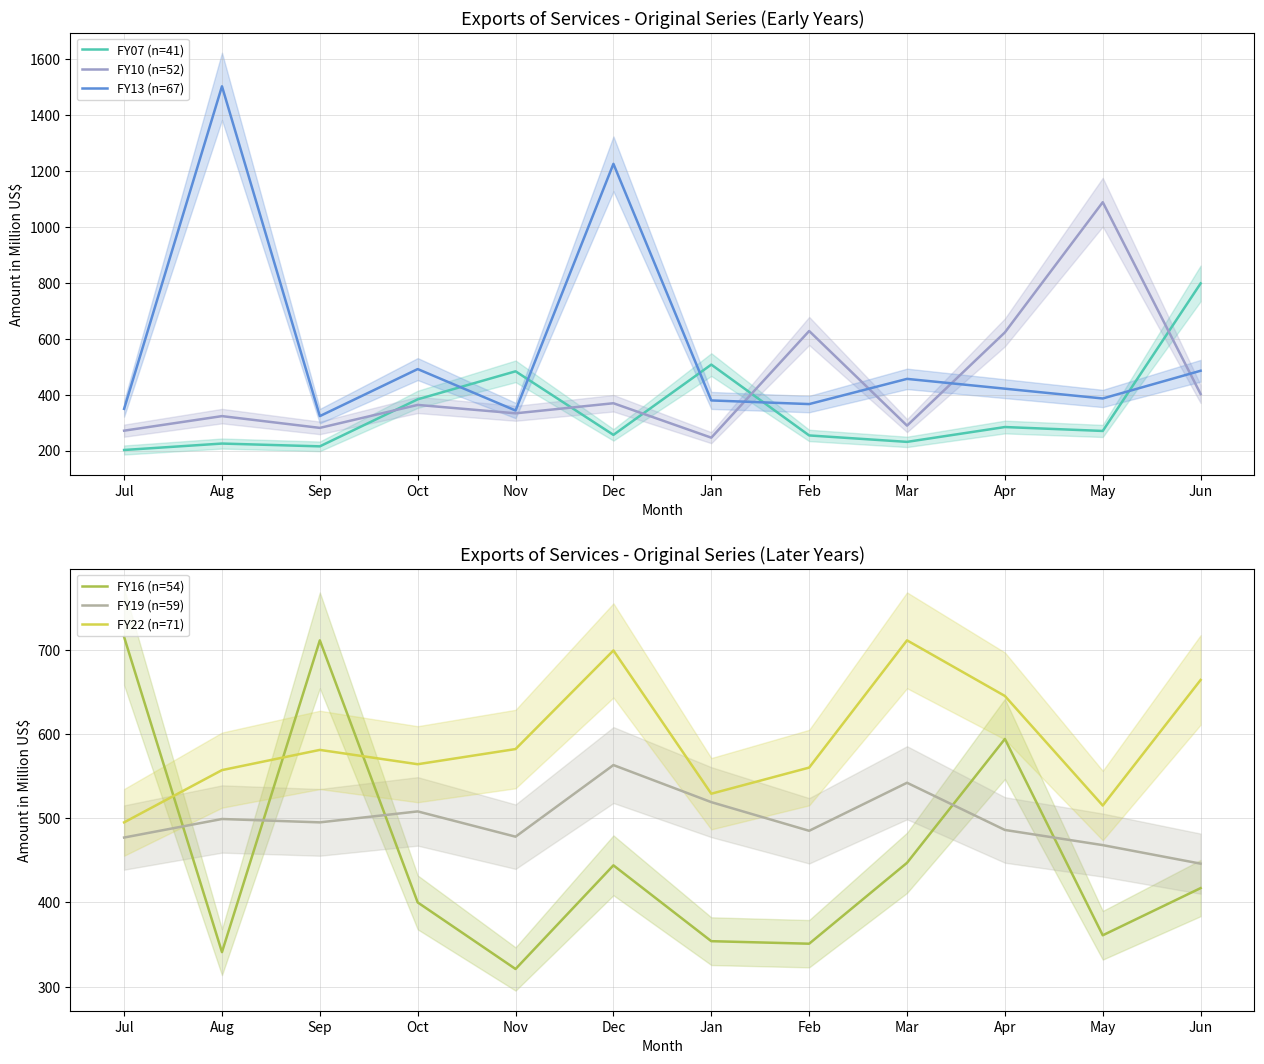

Does the chart have visible grid lines?

Yes